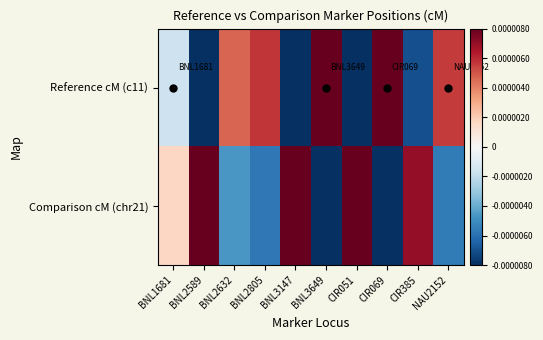

Reading left to right, list all the values displayed in this chart.

Reference cM (c11): BNL1681=-0.0	BNL2589=-0.0	BNL2632=0.0	BNL2805=0.0	BNL3147=-0.0	BNL3649=0.0	CIR051=-0.0	CIR069=0.0	CIR385=-0.0	NAU2152=0.0
Comparison cM (chr21): BNL1681=0.0	BNL2589=0.0	BNL2632=-0.0	BNL2805=-0.0	BNL3147=0.0	BNL3649=-0.0	CIR051=0.0	CIR069=-0.0	CIR385=0.0	NAU2152=-0.0